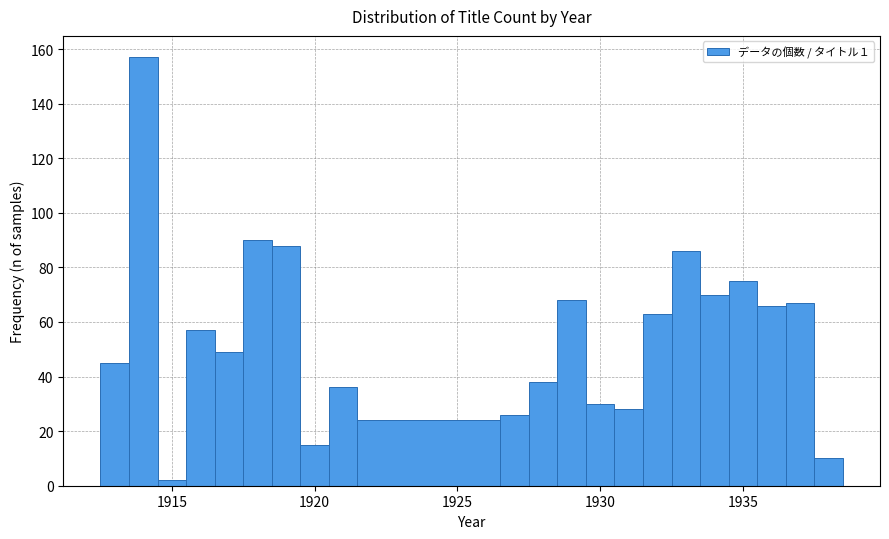

Read against the x-axis, roughly where is the centre of the tallest bar?

1914.0